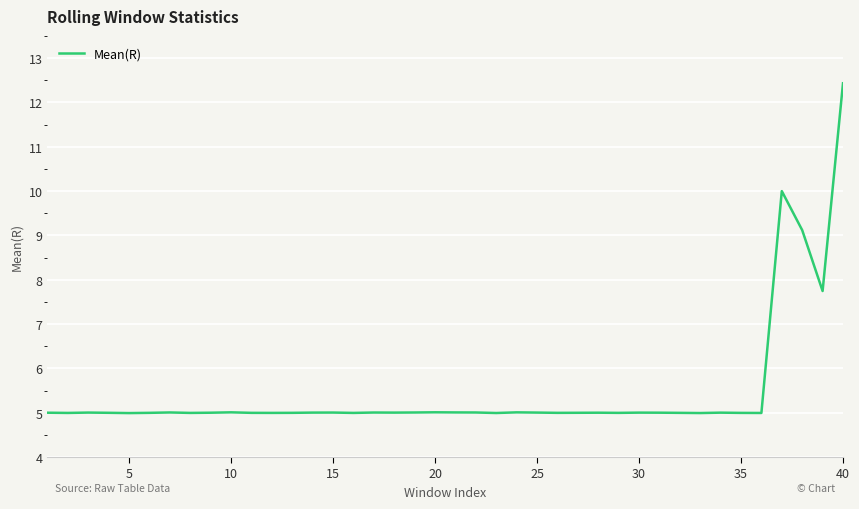

Reading left to right, transcribe all the data shown in this chart.

5.0	5.0	5.0	5.0	5.0	5.0	5.0	5.0	5.0	5.0	5.0	5.0	5.0	5.0	5.0	5.0	5.0	5.0	5.0	5.0	5.0	5.0	5.0	5.0	5.0	5.0	5.0	5.0	5.0	5.0	5.0	5.0	5.0	5.0	5.0	5.0	10.0	9.1	7.7	12.4